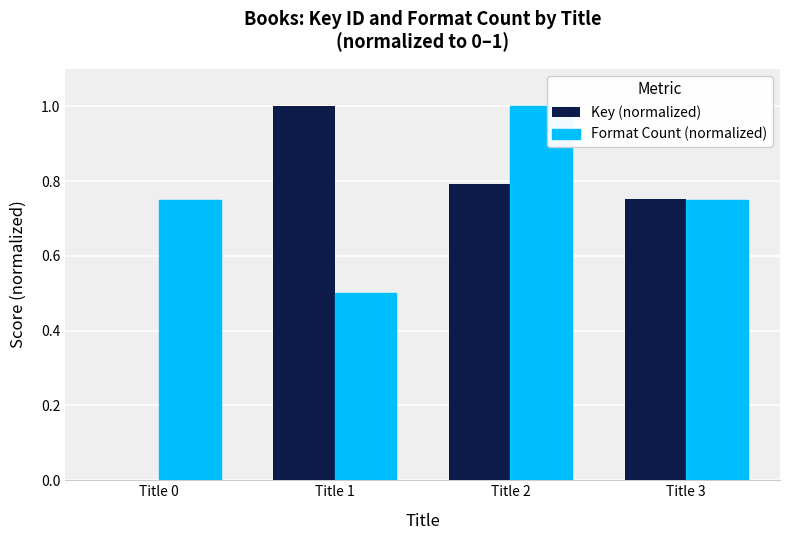

How many groups of bars are there?

4